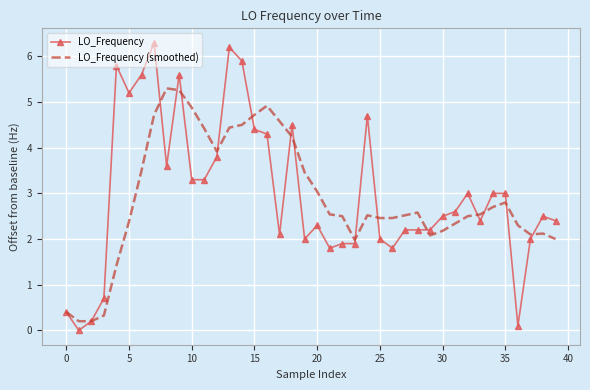

At how many categories does at least one series exceed 4?

15